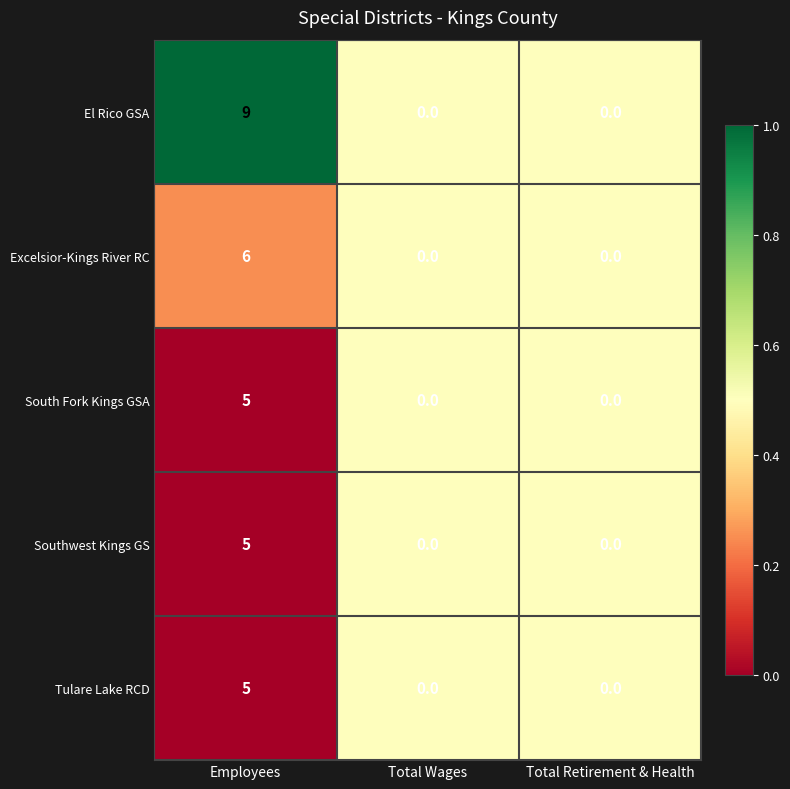

What is the highest value of the Excelsior-Kings River RC series?

6